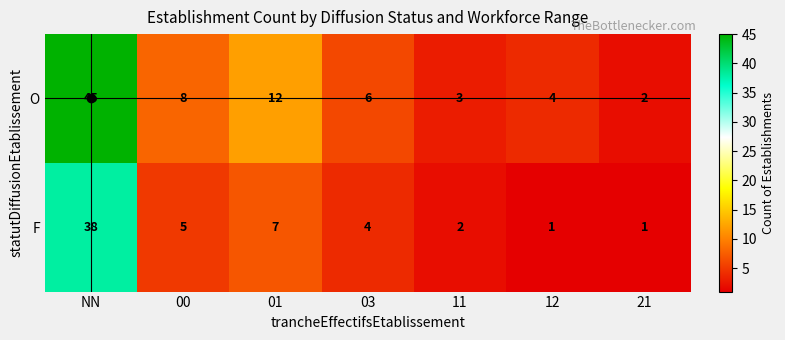

Rank the series by their average value, from lowest to highest.

F, O